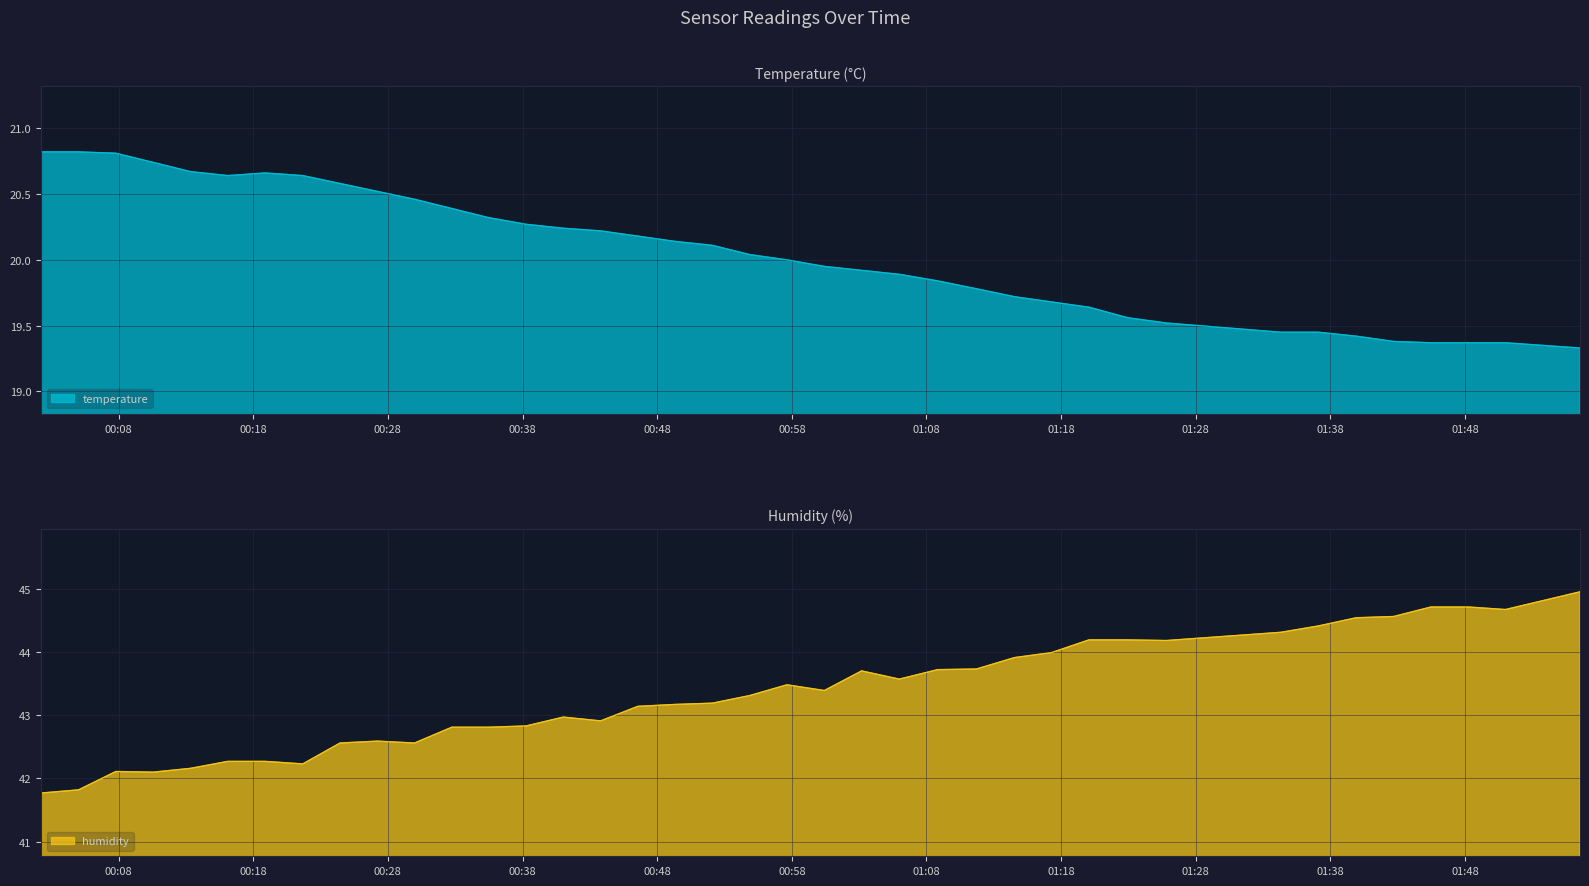

What is the highest value of the temperature series?

20.8